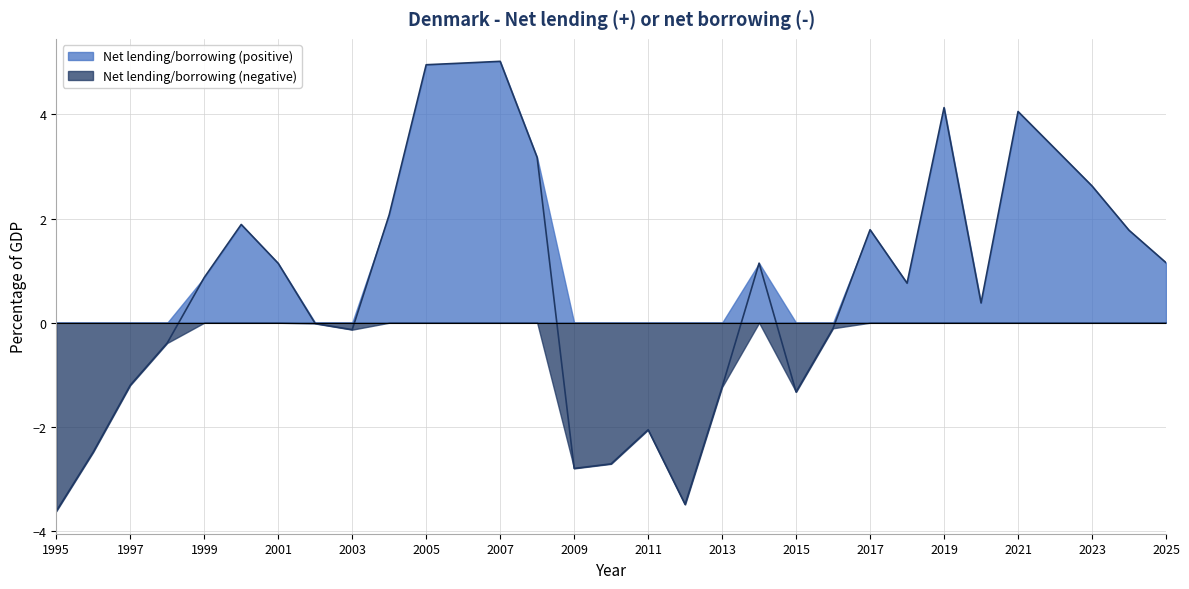

Rank the categories by value from highest to lowest.

2007, 2006, 2005, 2019, 2021, 2022, 2008, 2023, 2004, 2000, 2017, 2024, 2025, 2014, 2001, 1999, 2018, 2020, 2002, 2016, 2003, 1998, 1997, 2013, 2015, 2011, 1996, 2010, 2009, 2012, 1995